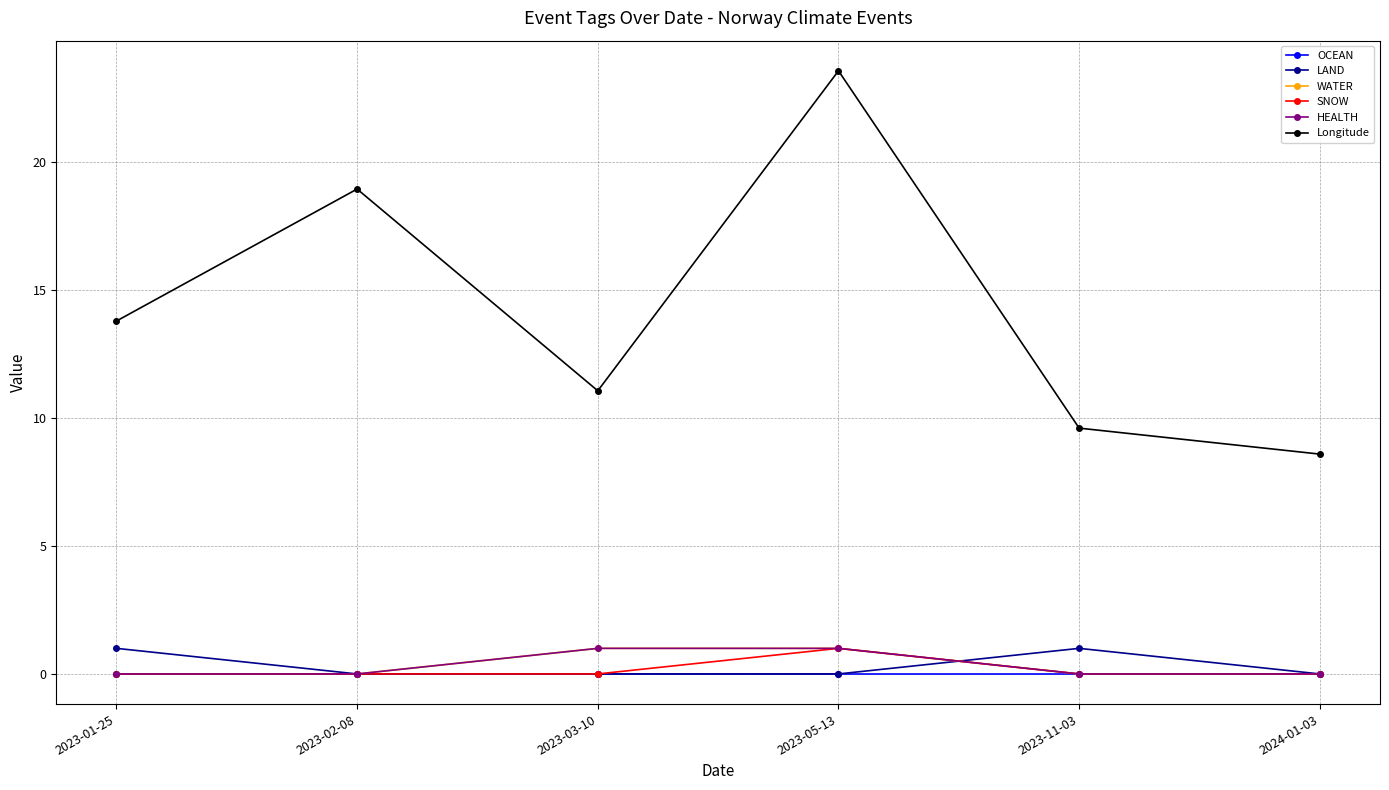

Is this an area chart (filled region under the line)?

No